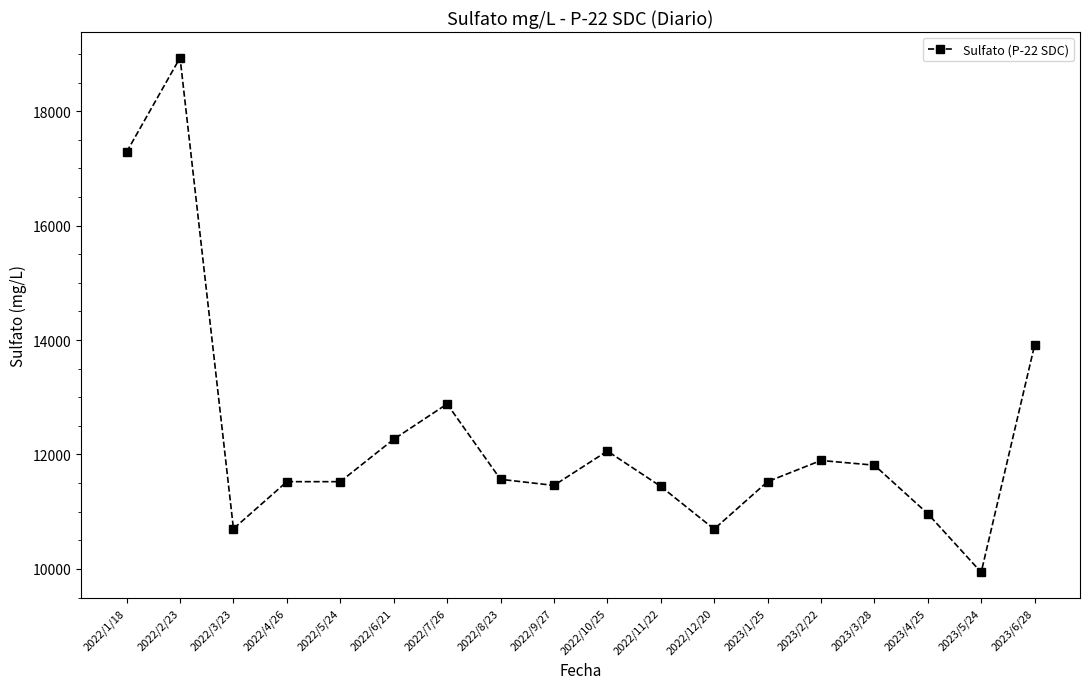

How many lines are shown in the chart?

1